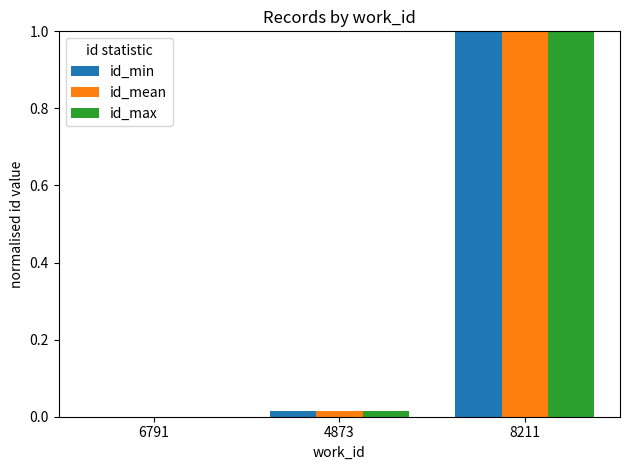

Is it true that id_min equals 0.0 at 6791?

True